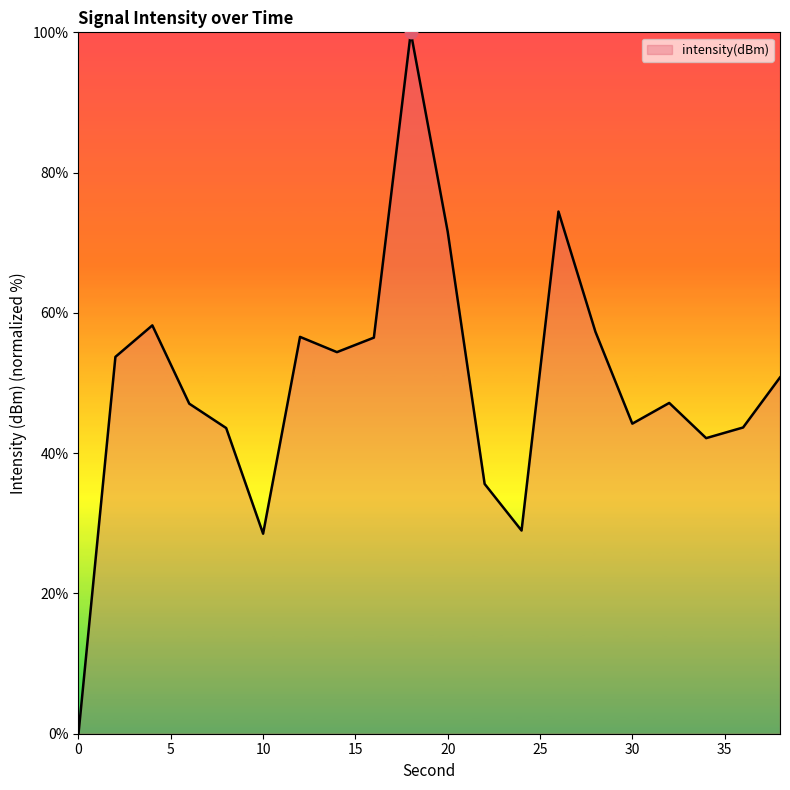

What is the greatest value displayed?

100.0